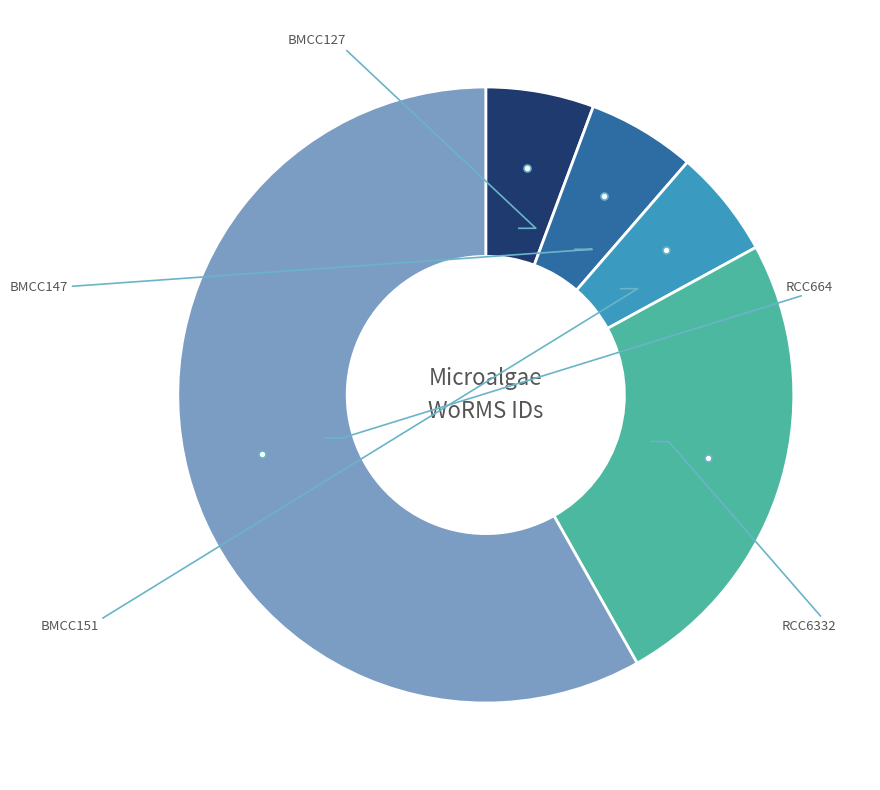

Does any single category account for the majority?

Yes